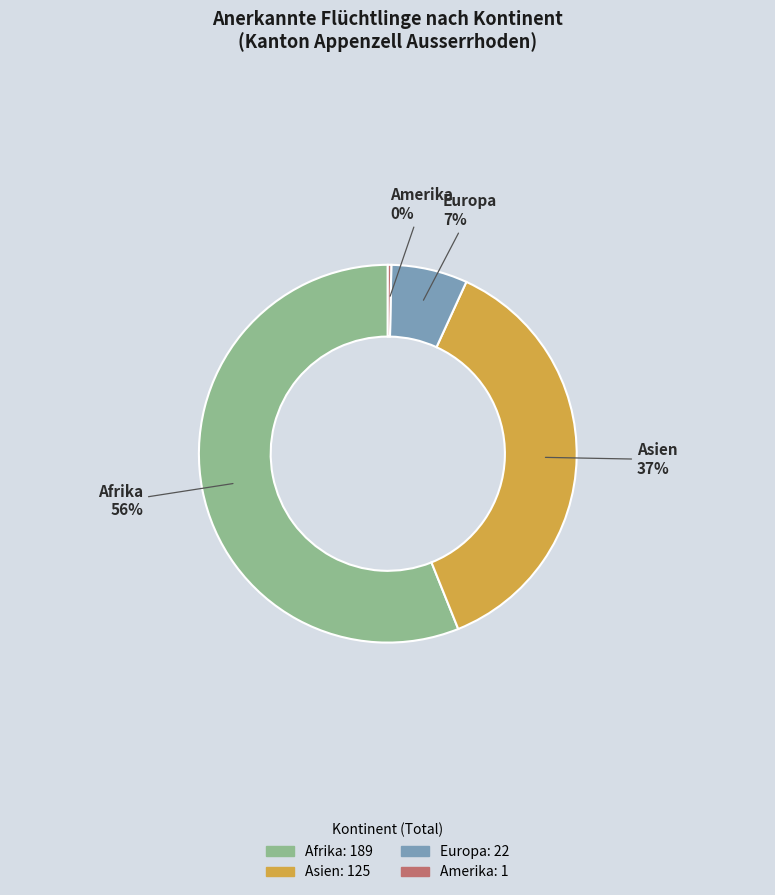

Is there a majority slice in this chart?

Yes